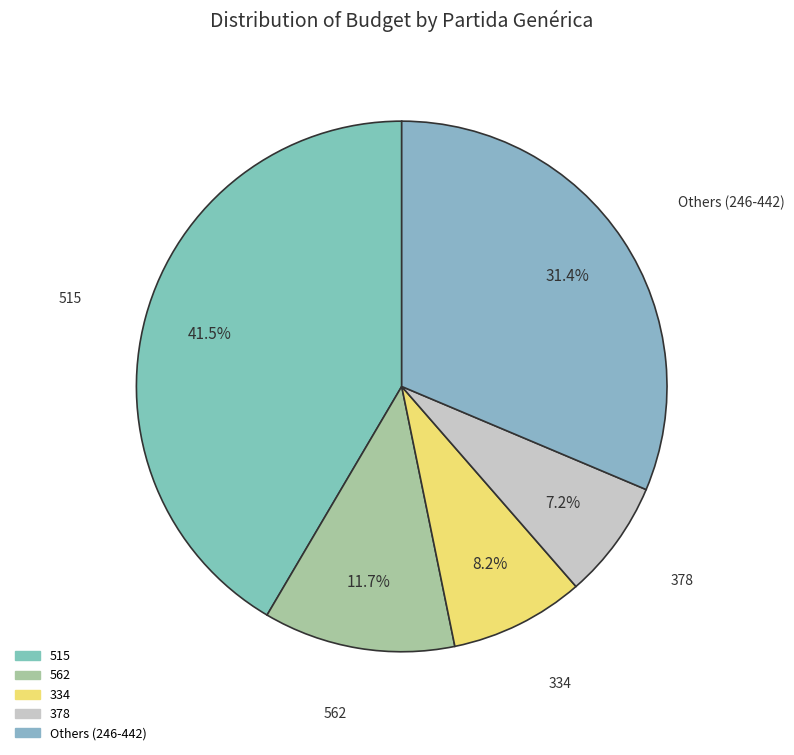

To the nearest percent, what is the average slice percentage?

20%